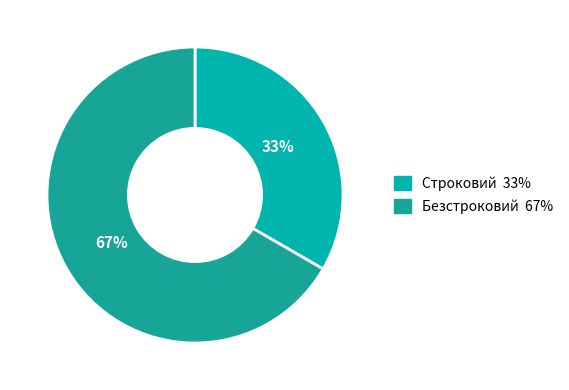

How much of the chart is everything except Строковий?

66.7%